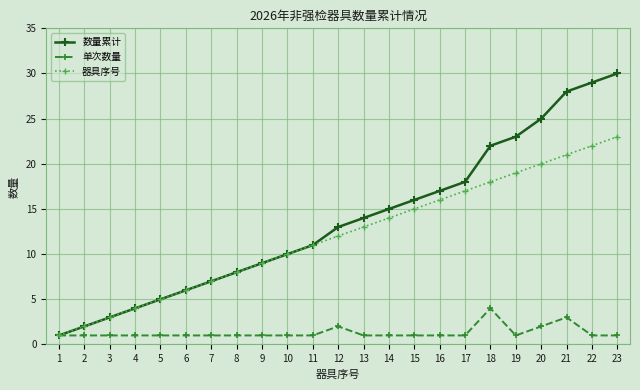

Rank the series by their maximum value, from lowest to highest.

单次数量, 器具序号, 数量累计